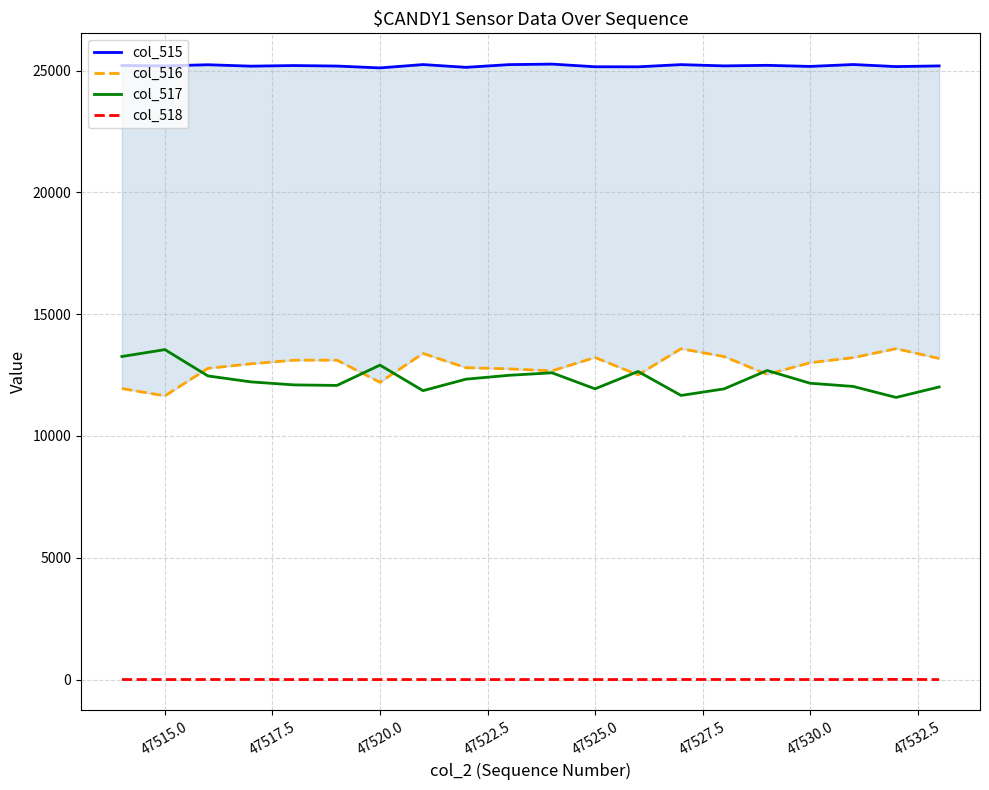

True or false: col_518 and col_515 intersect in this chart.

False